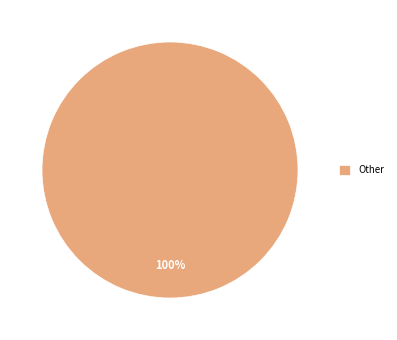

How many segments does this pie chart have?

1